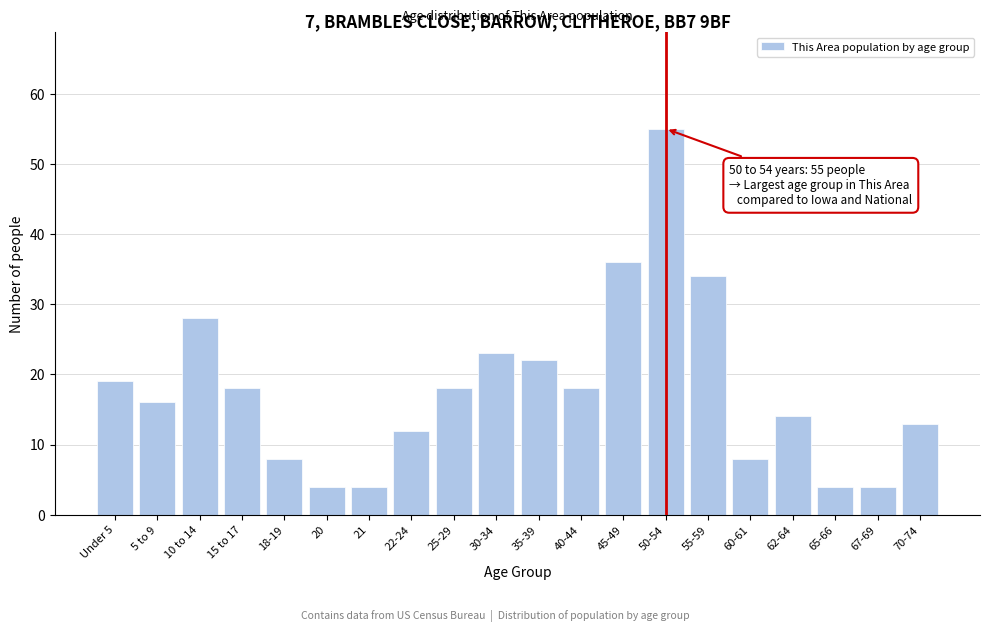

Reading left to right, transcribe all the data shown in this chart.

Under 5=19	5 to 9=16	10 to 14=28	15 to 17=18	18-19=8	20=4	21=4	22-24=12	25-29=18	30-34=23	35-39=22	40-44=18	45-49=36	50-54=55	55-59=34	60-61=8	62-64=14	65-66=4	67-69=4	70-74=13